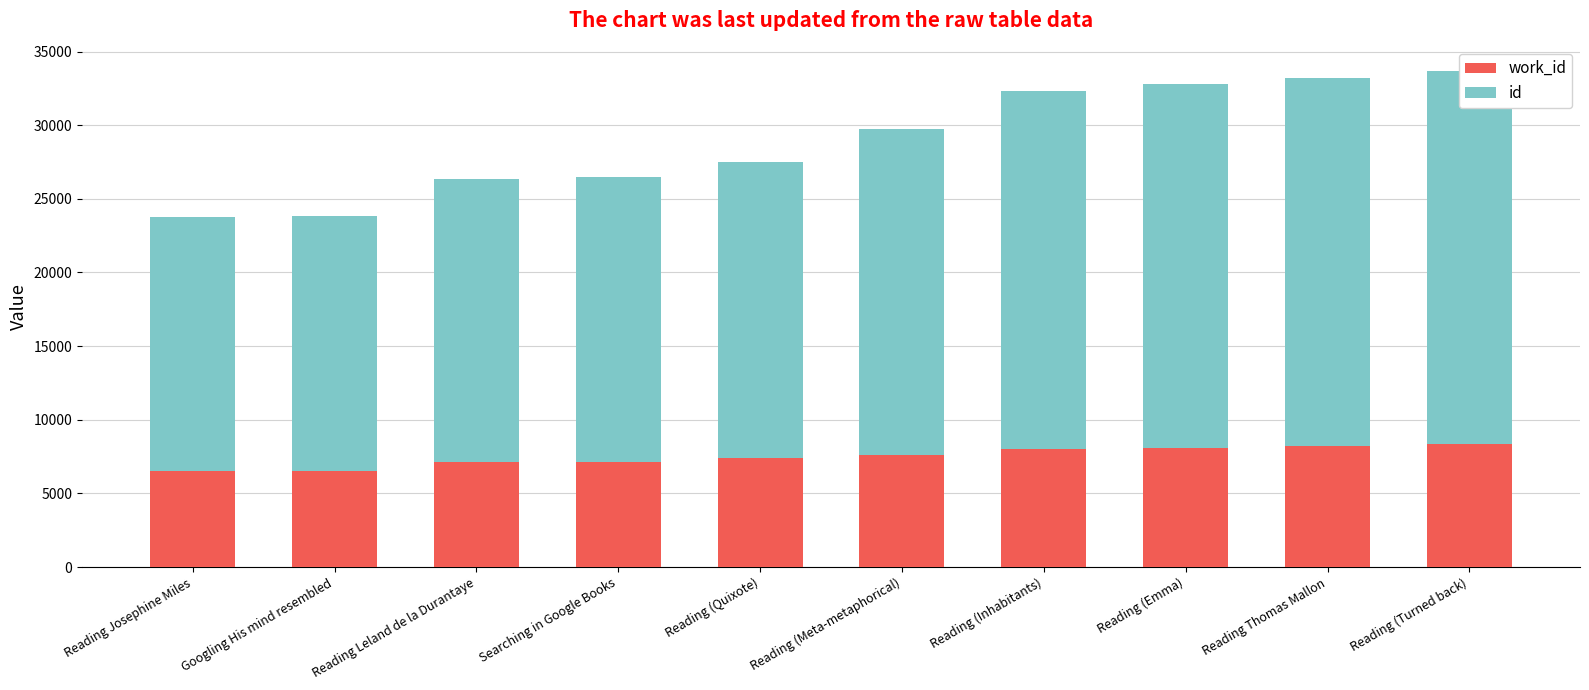

The work_id series shows 7581 at Reading (Meta-metaphorical). True or false?

True